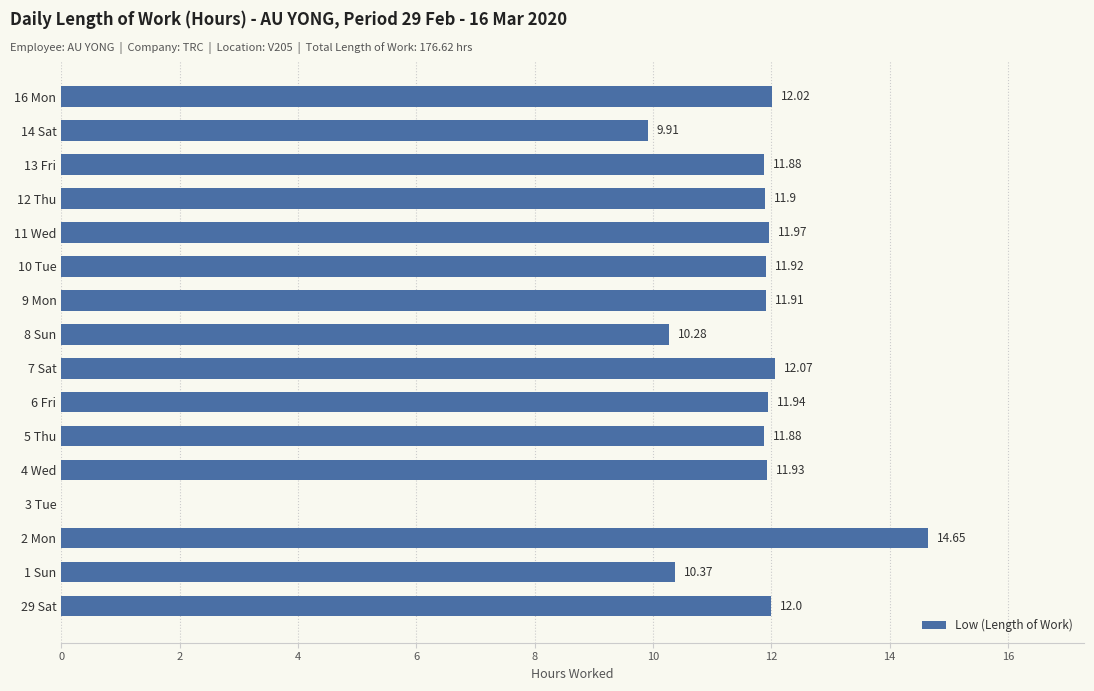

What is the sum of the values at 2 Mon and 1 Sun?

25.0